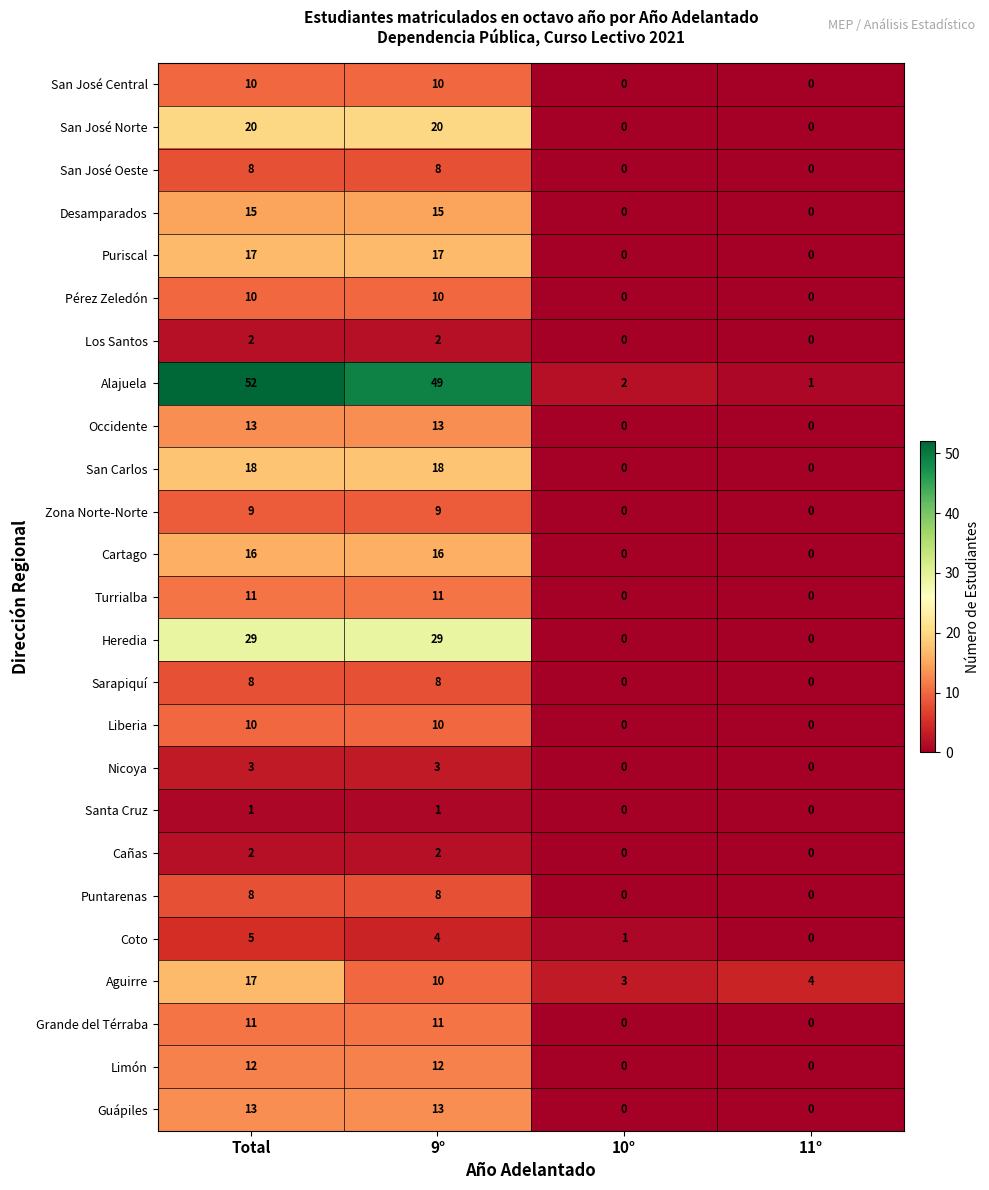

What value does the Pérez Zeledón series have at Total?

10